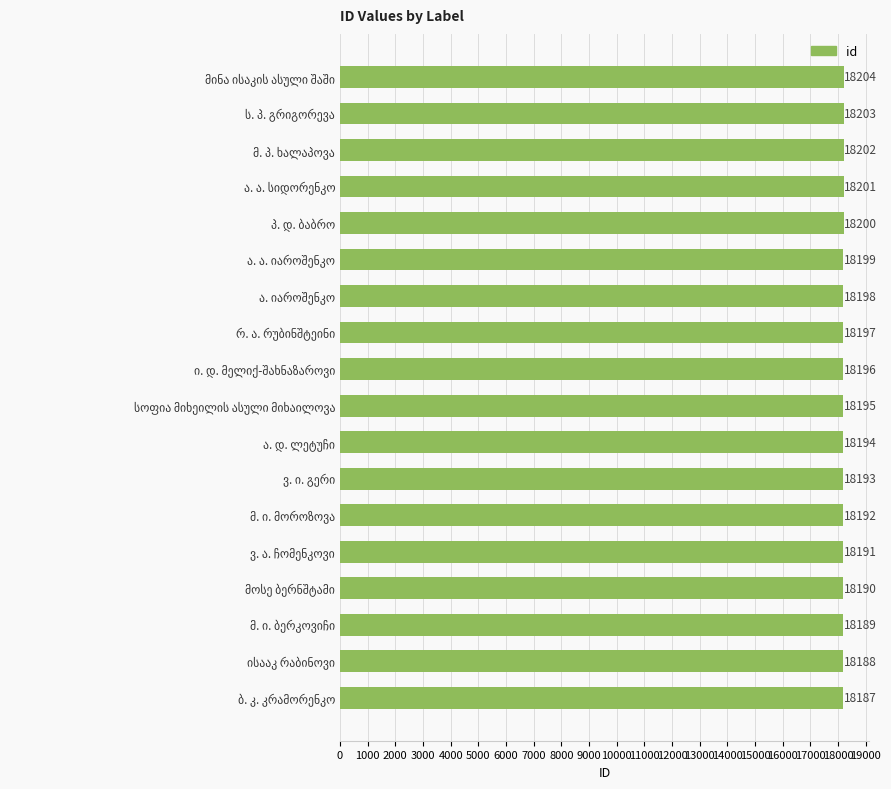

Are the bars grouped side by side (vs. stacked)?

No